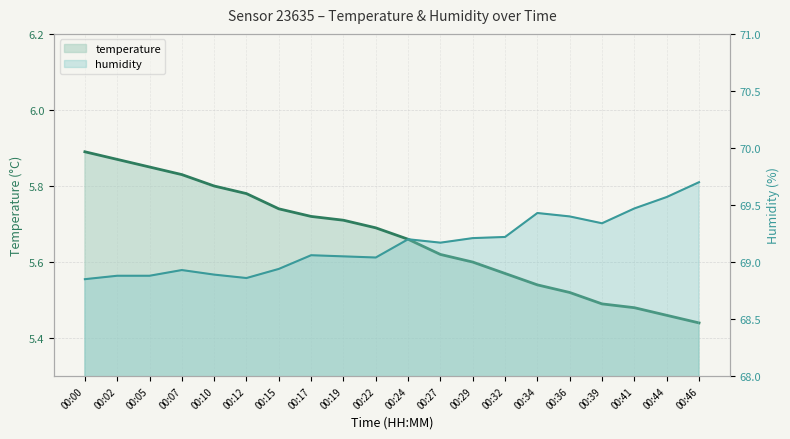

Where does the humidity series first go above 69?

00:17